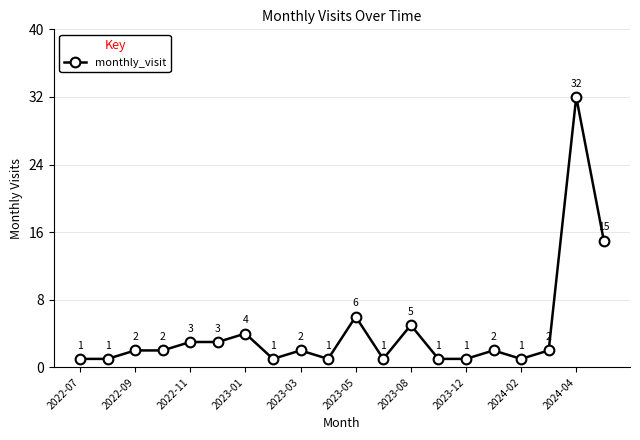

What is the greatest value displayed?

32